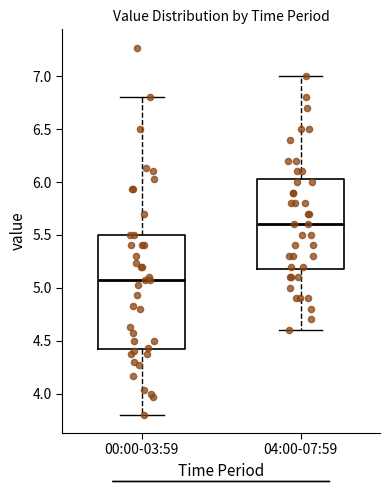

Where is the lower edge of the box for 04:00-07:59 on the y-axis? The values are not printed on the chart, so give them approximately, as read against the axis.

5.20